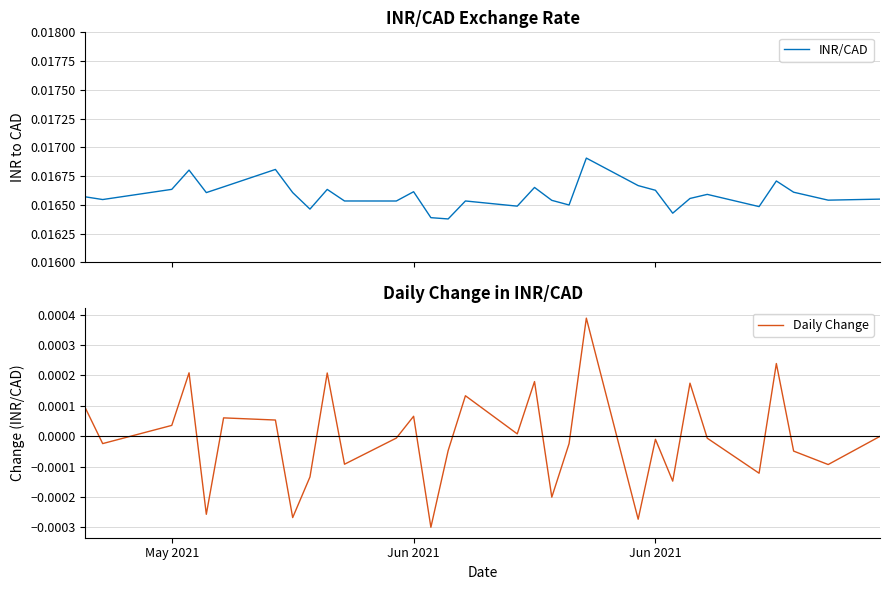

List the series in order of their peak value, highest first.

INR/CAD, Daily Change